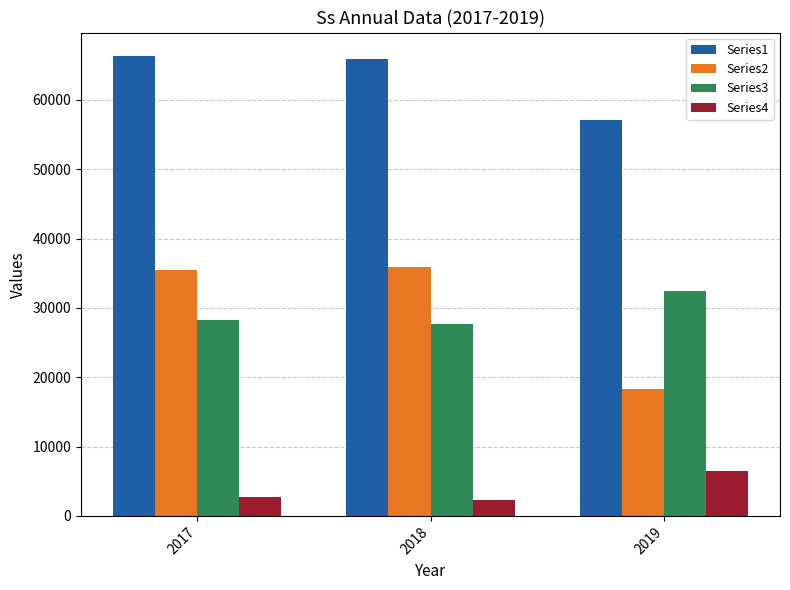

Reading left to right, what are all the values shown in this chart?

Series1: 66405	65908	57107
Series2: 35407	35957	18241
Series3: 28251	27671	32413
Series4: 2747	2280	6453